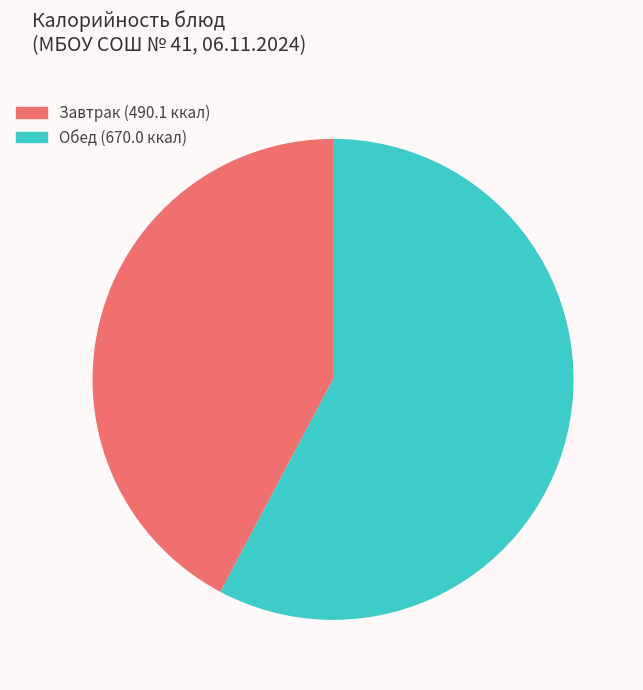

Does any single category account for the majority?

Yes